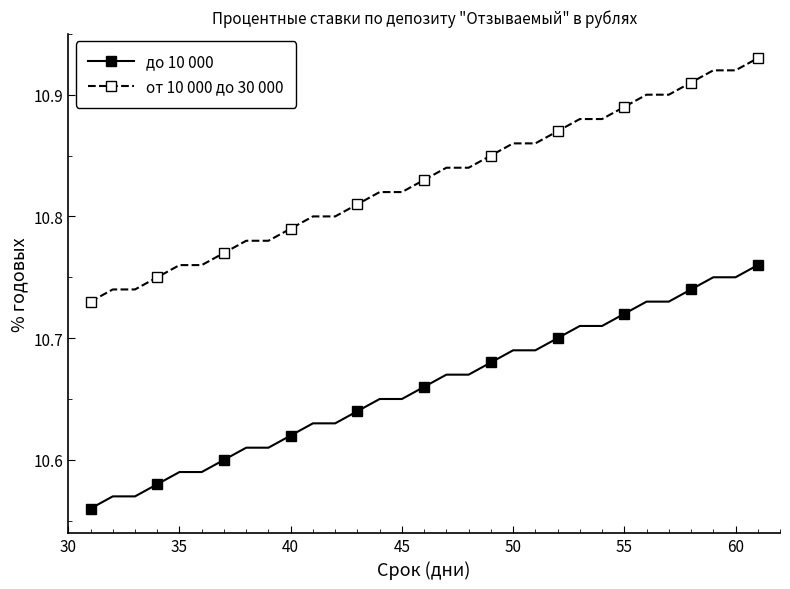

How many categories are shown in the chart?

31